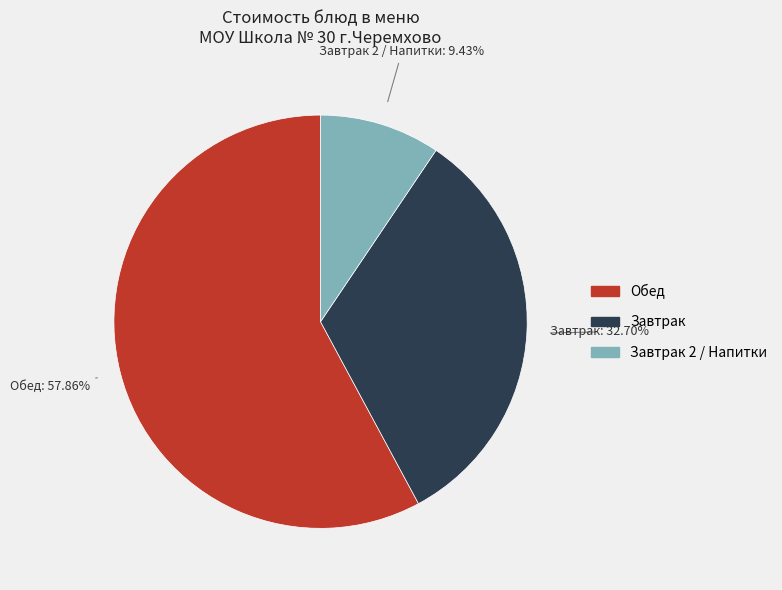

Is there a majority slice in this chart?

Yes